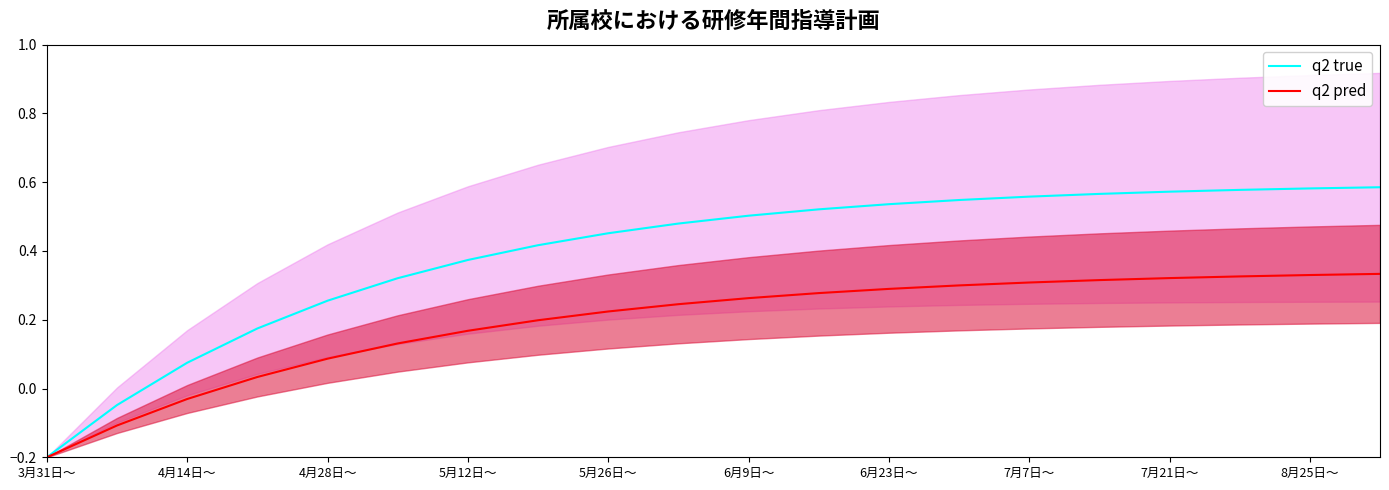

At which label does q2 true reach its minimum?

3月31日～